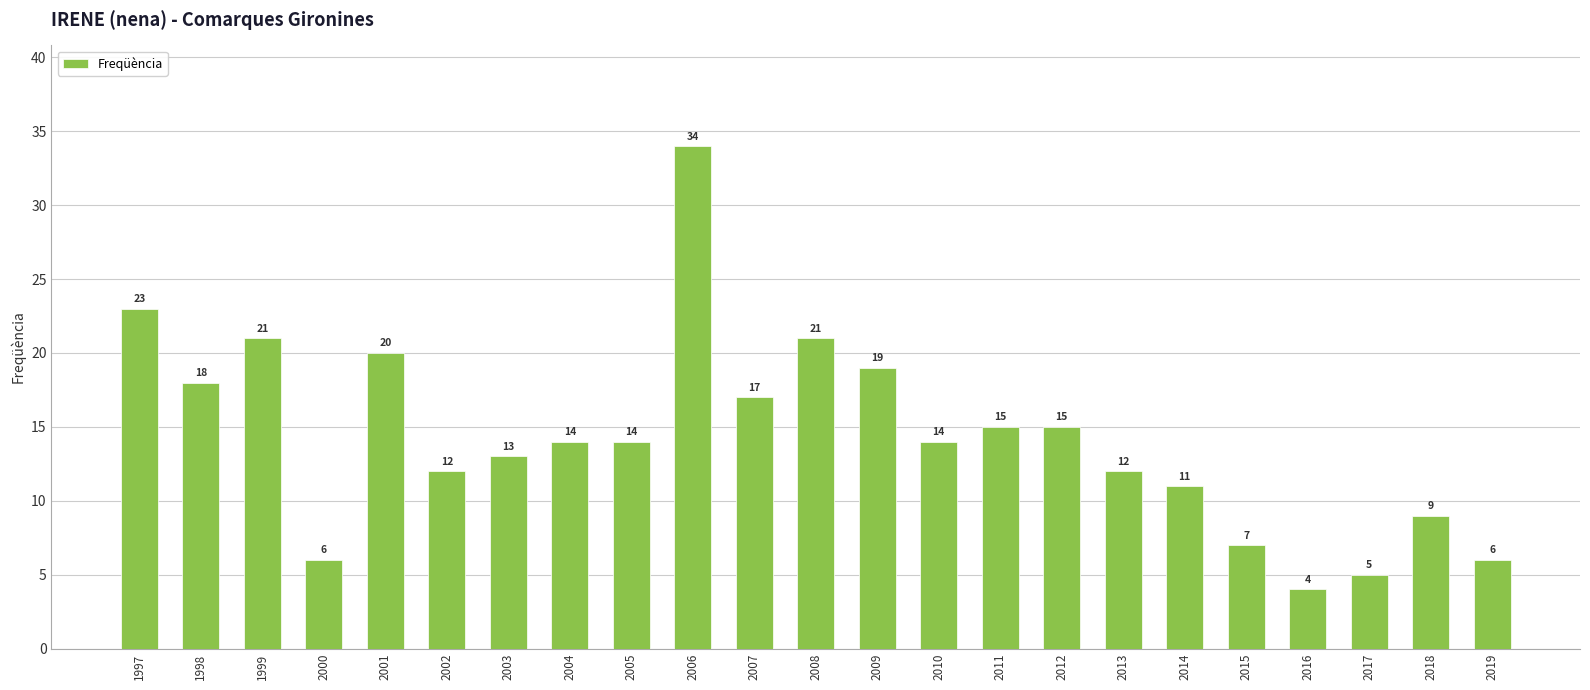

Reading left to right, list all the values displayed in this chart.

1997=23	1998=18	1999=21	2000=6	2001=20	2002=12	2003=13	2004=14	2005=14	2006=34	2007=17	2008=21	2009=19	2010=14	2011=15	2012=15	2013=12	2014=11	2015=7	2016=4	2017=5	2018=9	2019=6